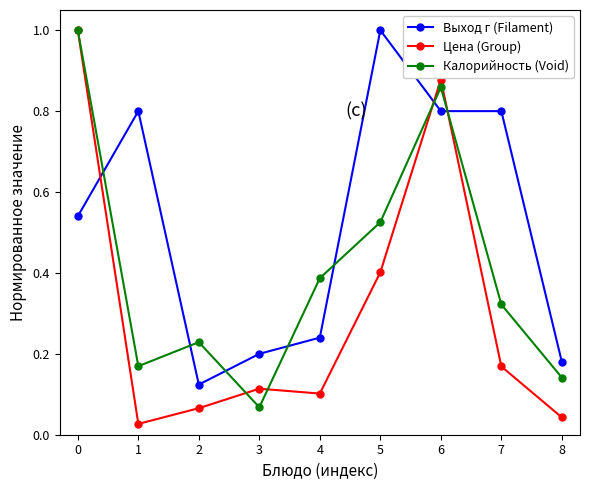

Which series changed the most between 0 and 3?

Калорийность (Void)